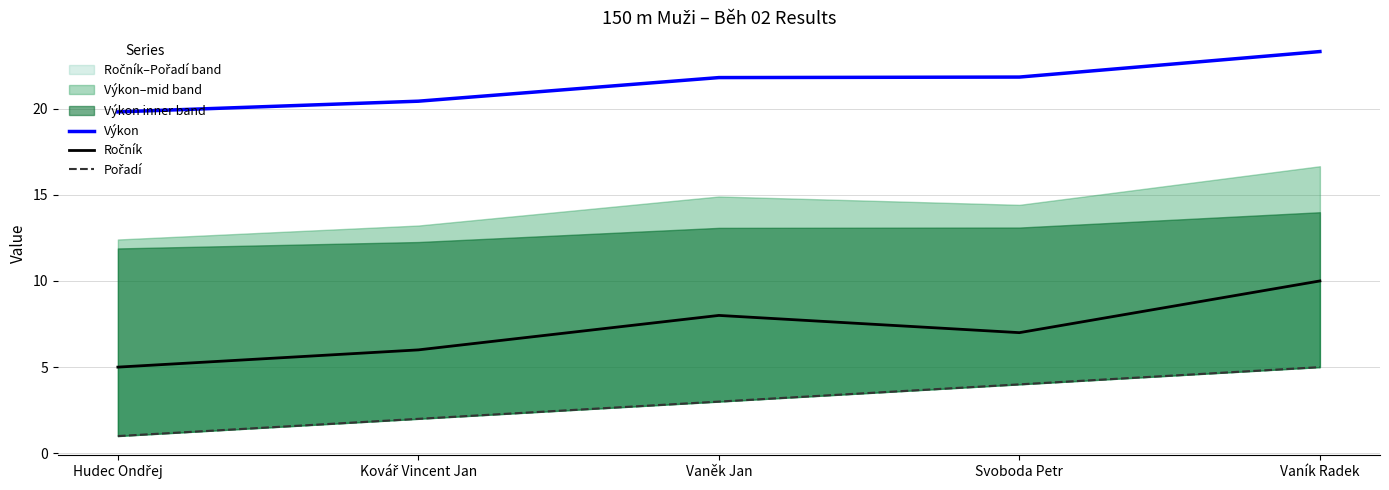

What is the maximum value for Výkon?

23.3